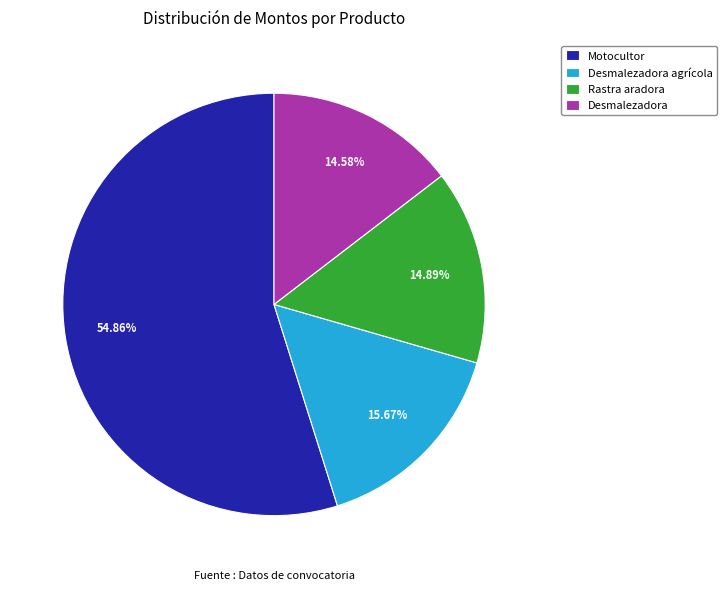

To the nearest percent, what is the difference between the Desmalezadora agrícola and Desmalezadora slice percentages?

1%